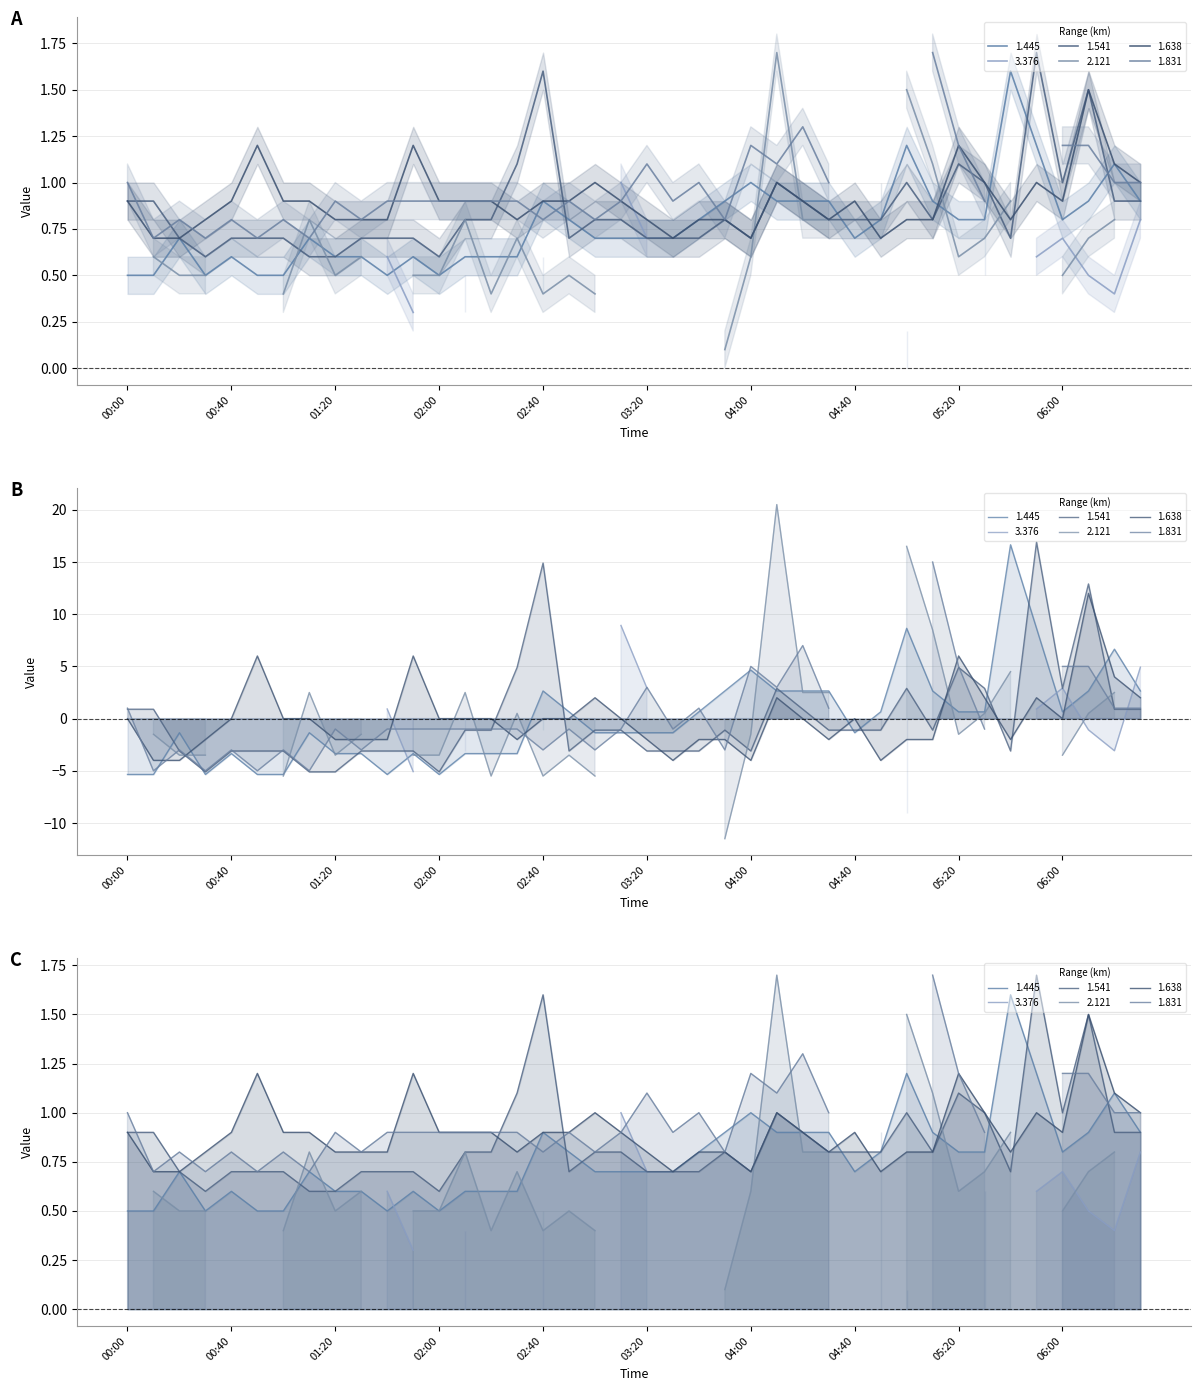

The value of 1.445 at 1999/05/29 06:10 is 0.4. True or false?

False